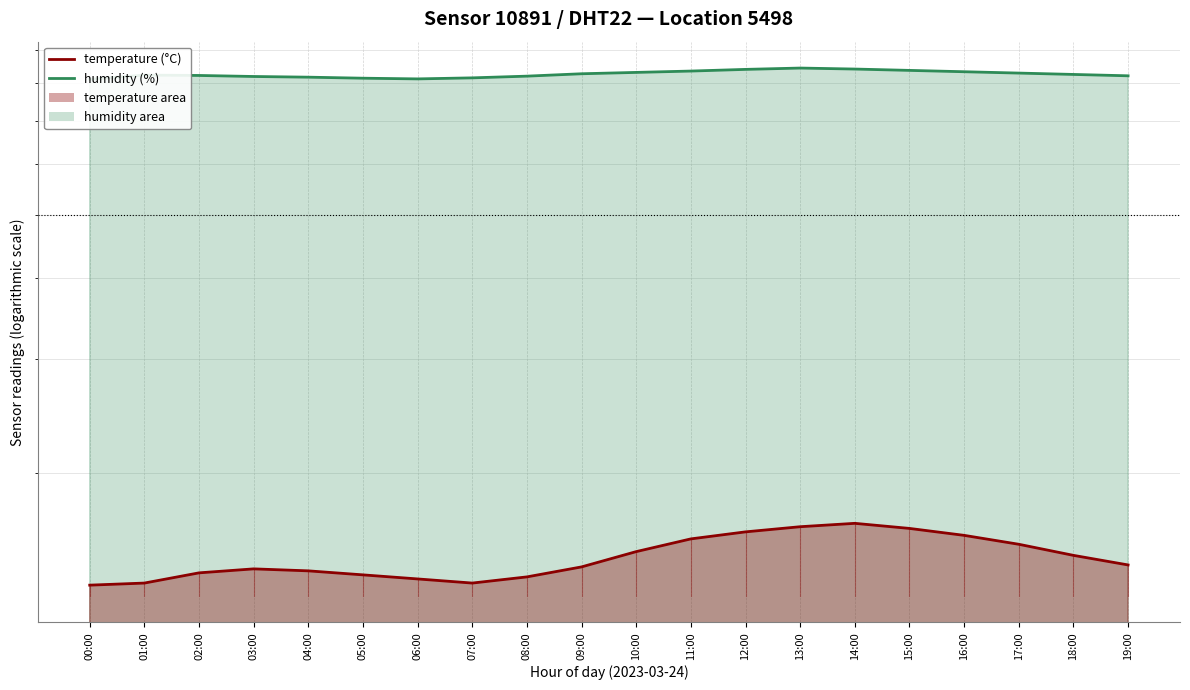

What is the spread (max minus min) of values at 17:00?

67.5